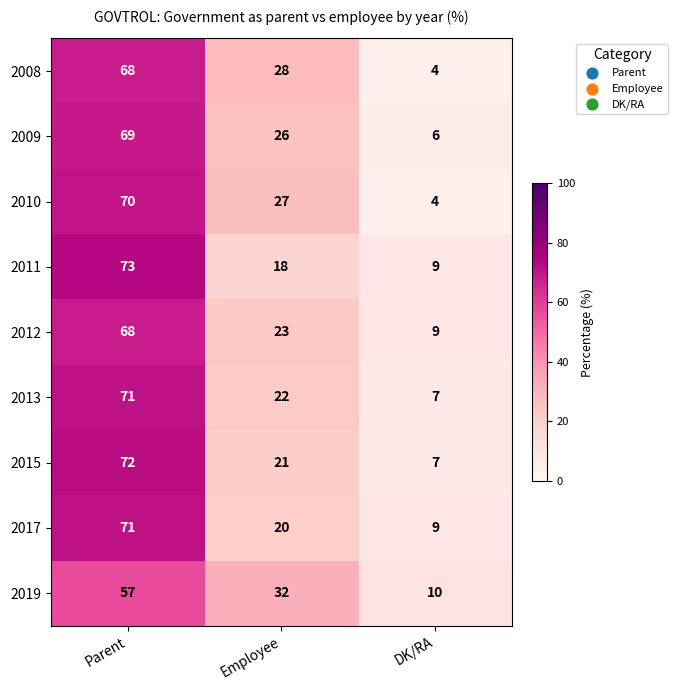

Which series has the largest range (max minus min)?

2010